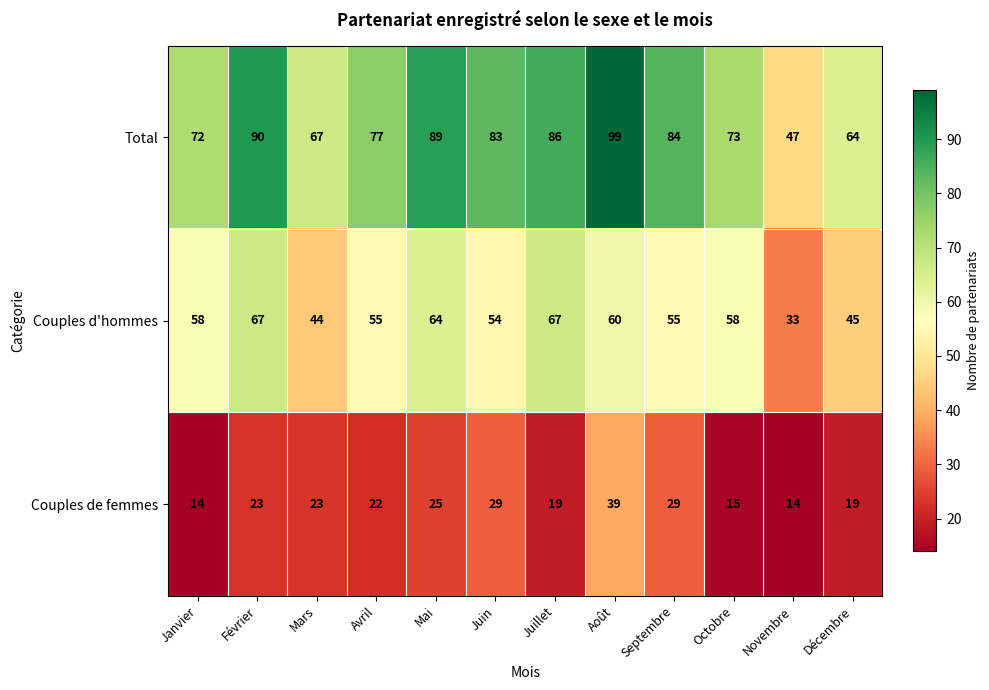

What is the maximum value shown in the chart?

99